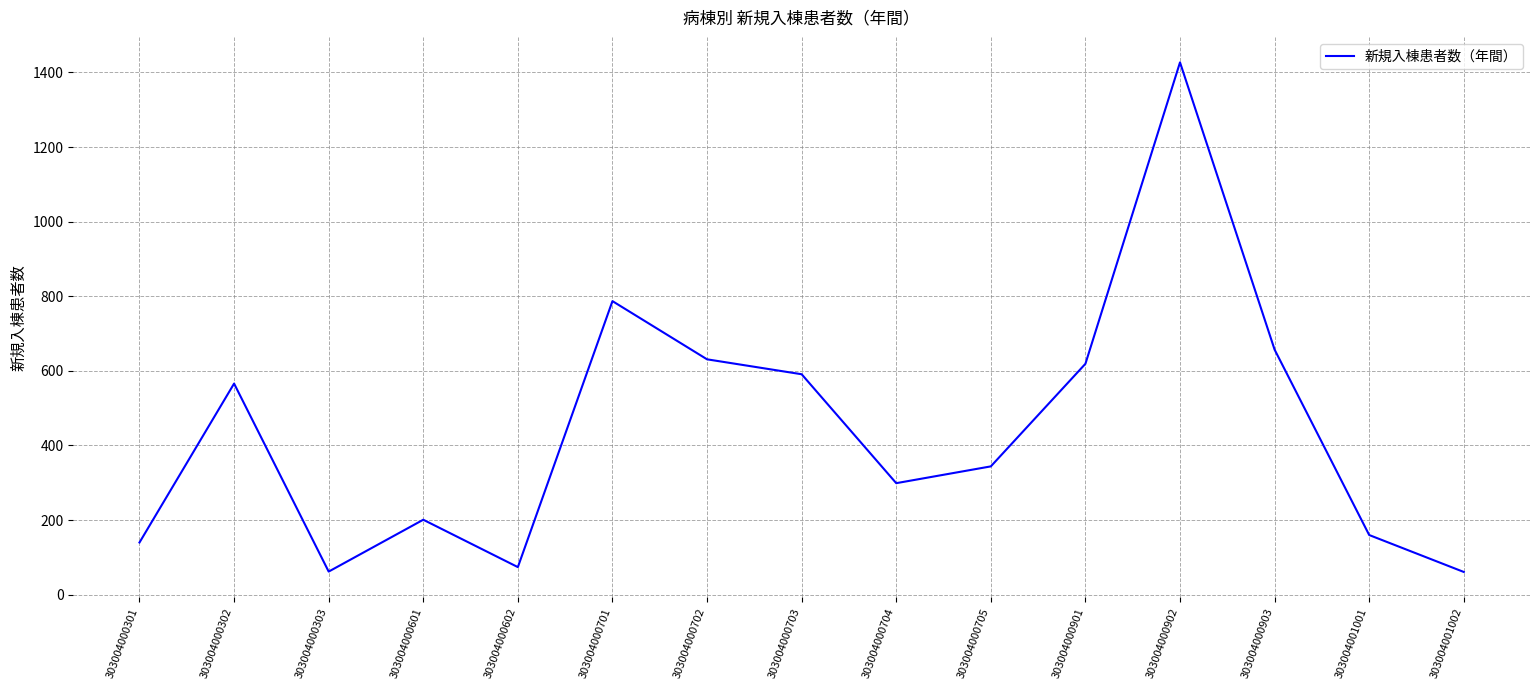

Where is the data nearest to the value 744?

303004000701